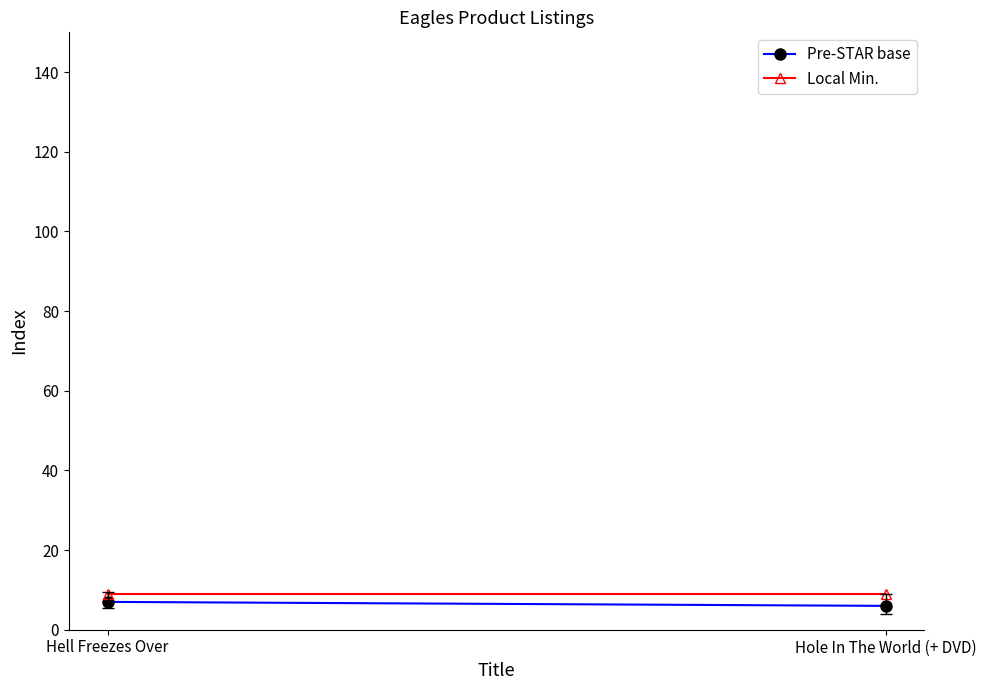

Reading left to right, extract all data points from this chart.

Pre-STAR base: Hell Freezes Over=7.0	Hole In The World (+ DVD)=6.0
Local Min.: Hell Freezes Over=9.0	Hole In The World (+ DVD)=9.0